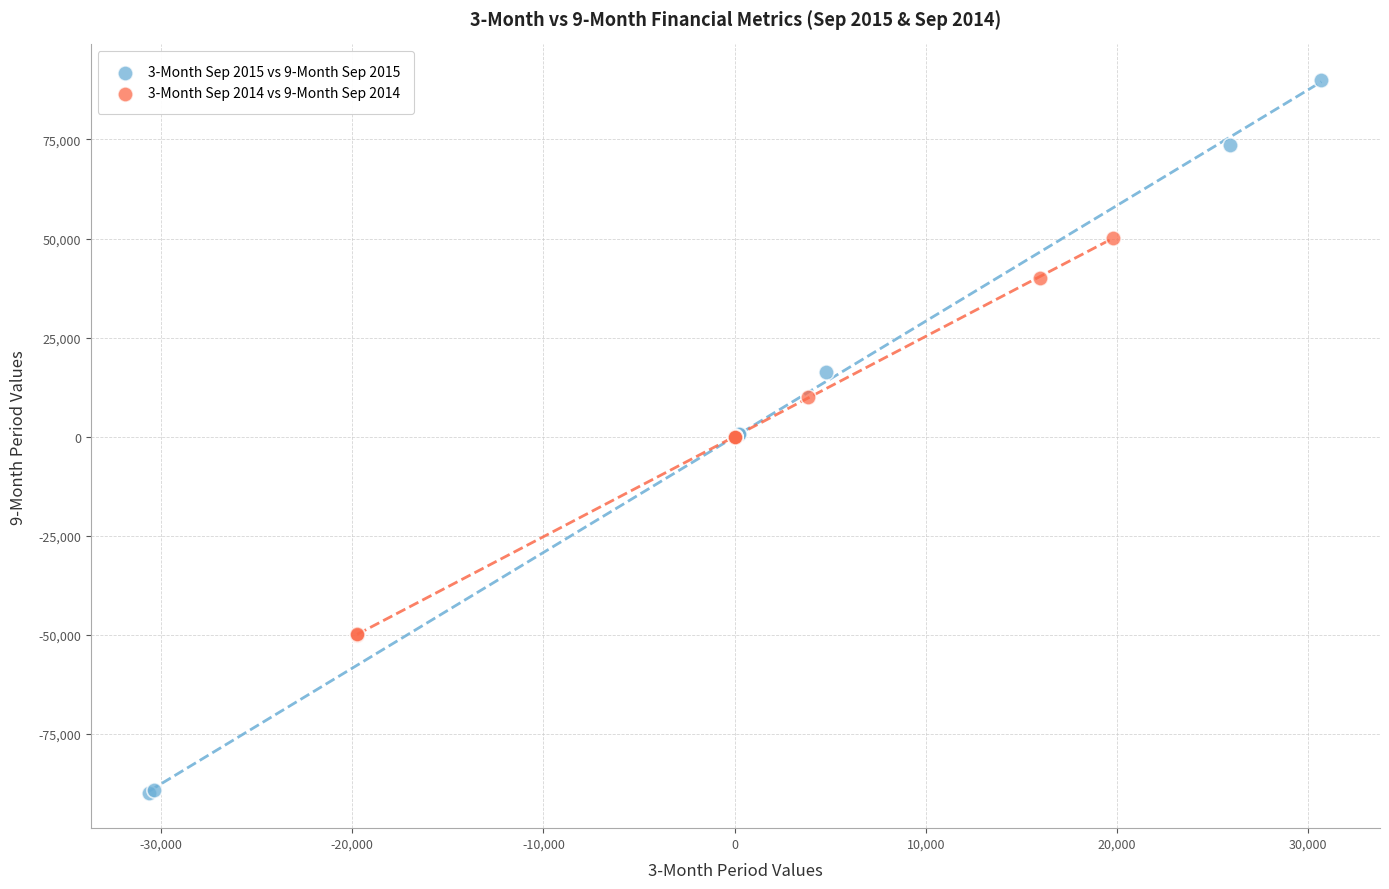

What are all the series names shown in the legend?

3-Month Sep 2015 vs 9-Month Sep 2015, 3-Month Sep 2014 vs 9-Month Sep 2014